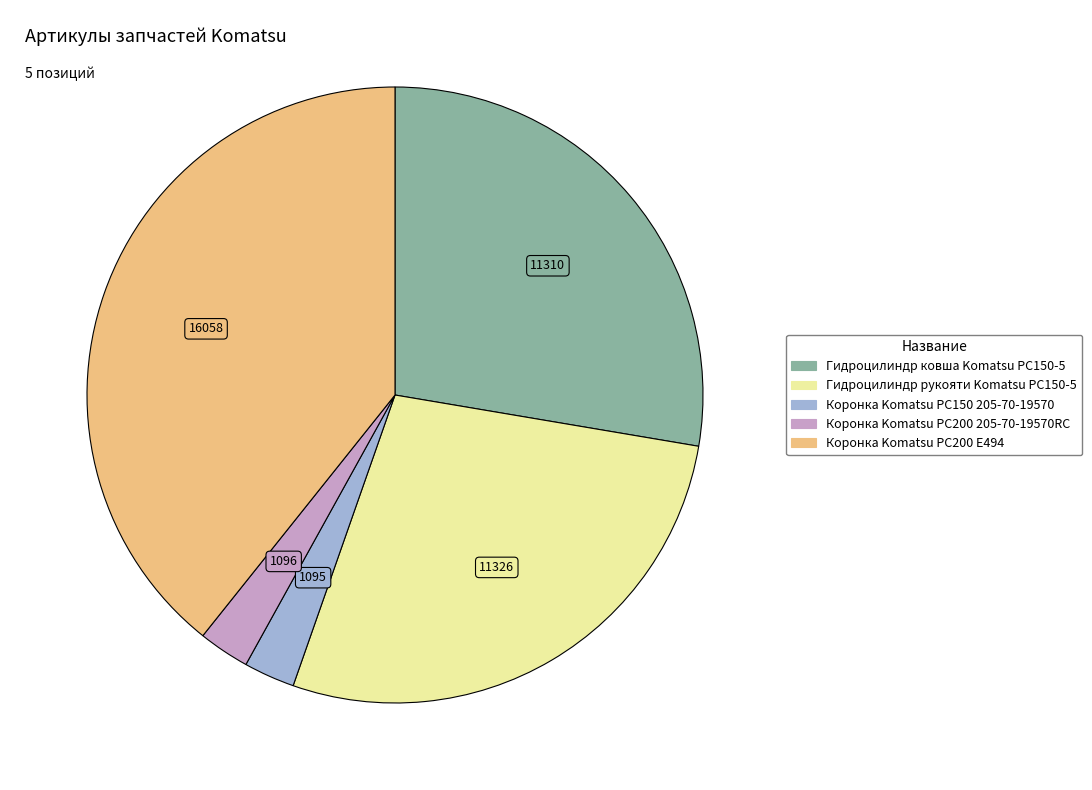

Which category has the biggest portion of the pie?

Коронка Komatsu PC200 E494